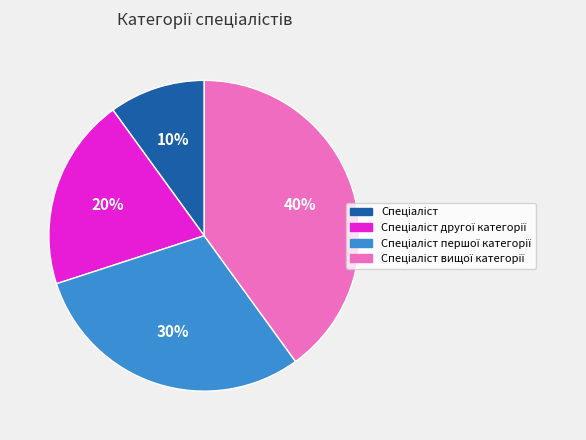

To the nearest percent, what is the average slice percentage?

25%